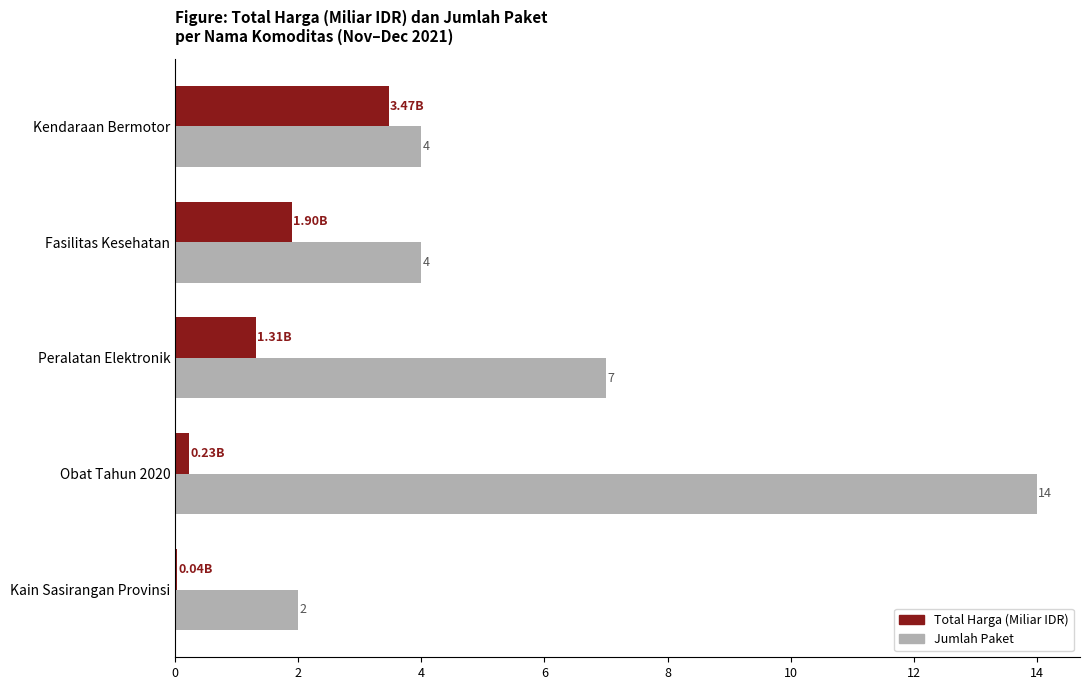

What is the maximum value shown in the chart?

14.0